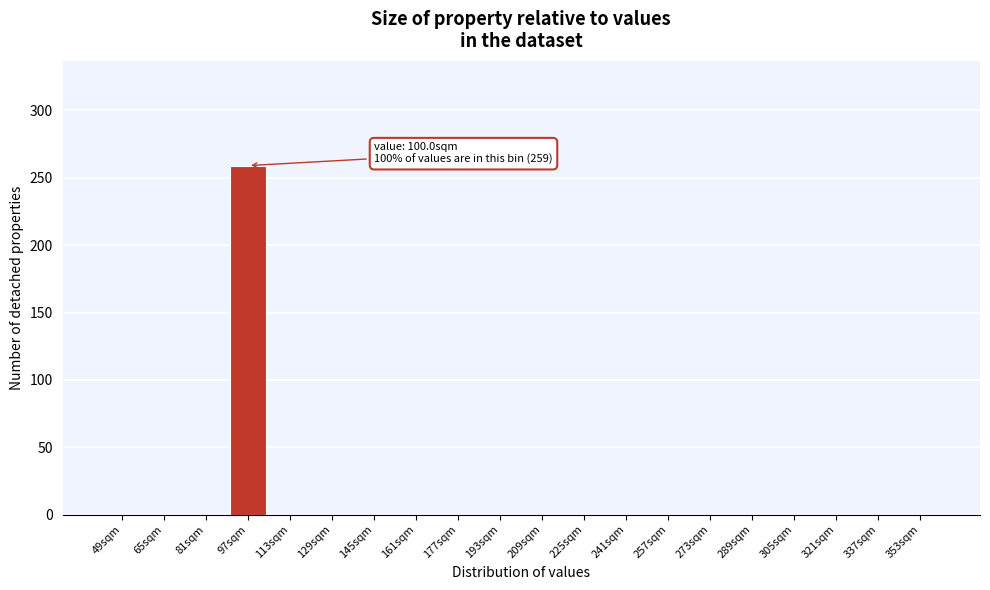

Reading left to right, transcribe all the data shown in this chart.

49sqm=0	65sqm=0	81sqm=0	97sqm=259	113sqm=0	129sqm=0	145sqm=0	161sqm=0	177sqm=0	193sqm=0	209sqm=0	225sqm=0	241sqm=0	257sqm=0	273sqm=0	289sqm=0	305sqm=0	321sqm=0	337sqm=0	353sqm=0